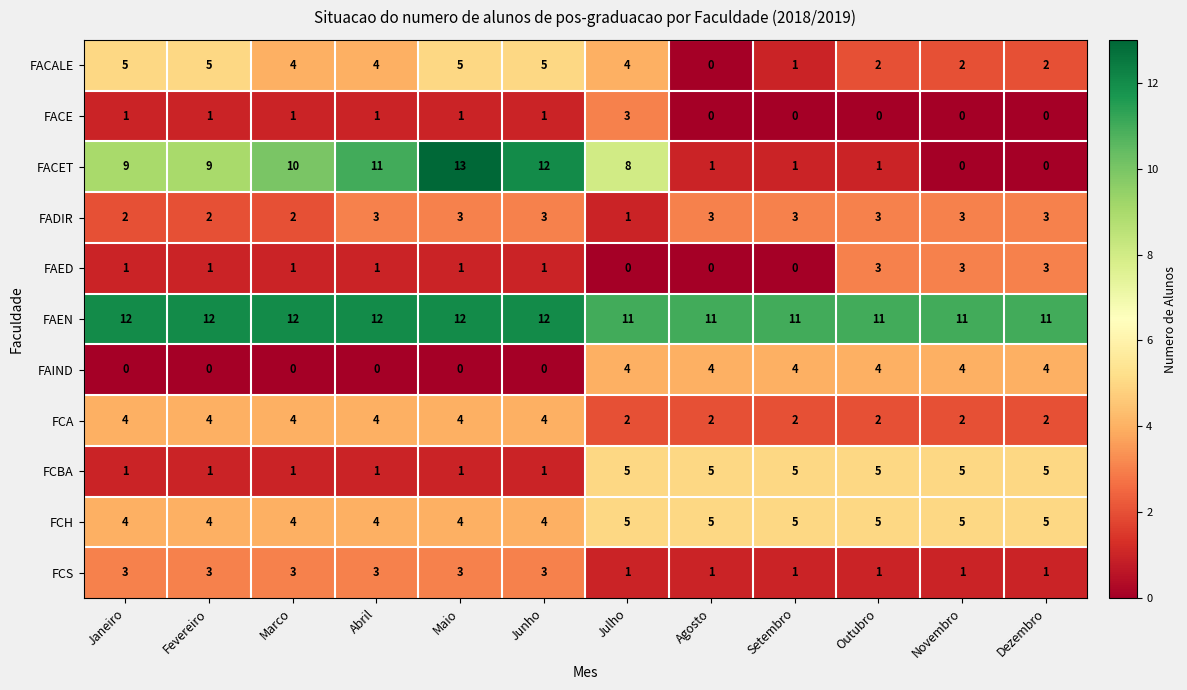

How many distinct data groups are displayed?

11